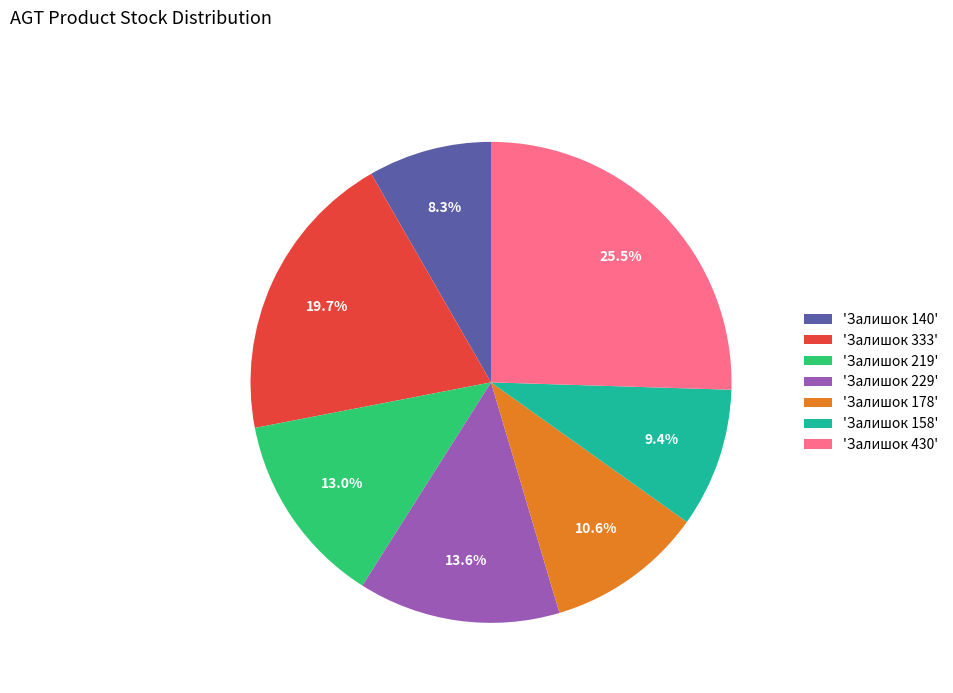

Does any single category account for the majority?

No